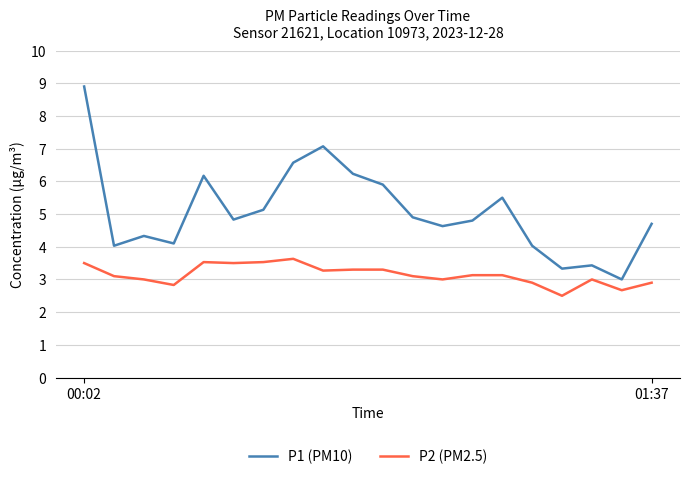

Which series has the largest total across all categories?

P1 (PM10)